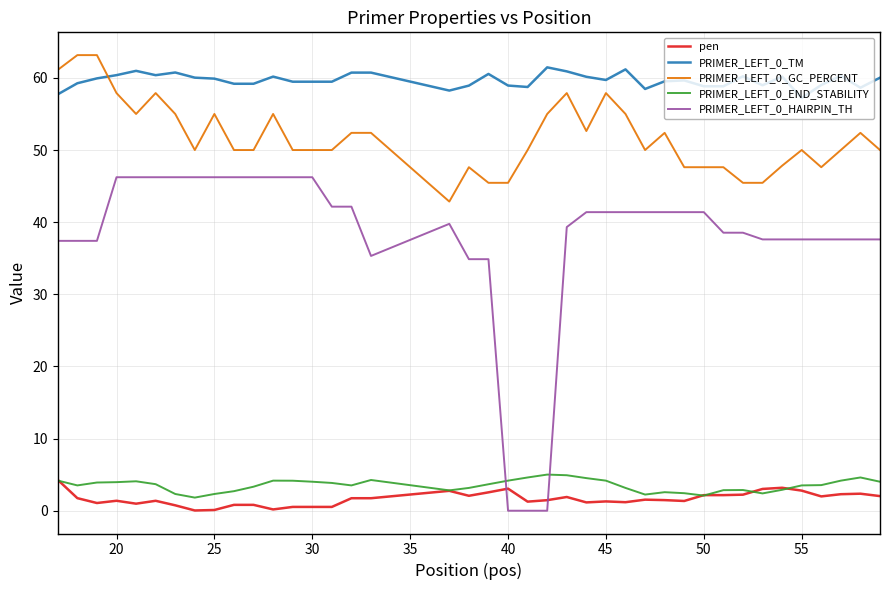

What is the minimum value for PRIMER_LEFT_0_TM?

57.2